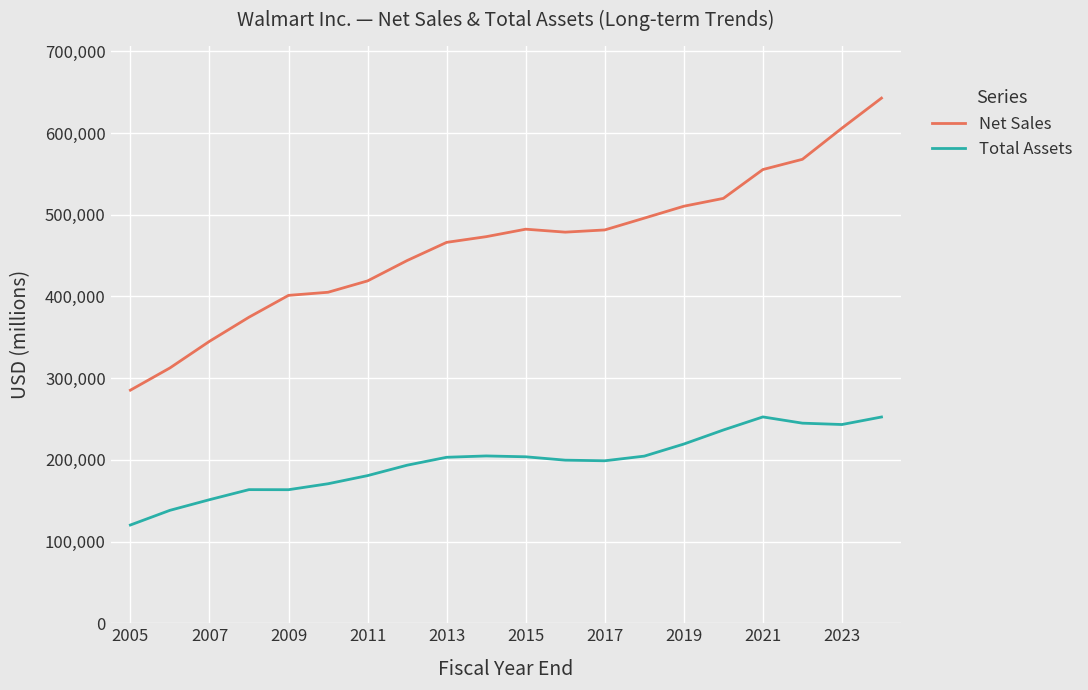

What is the difference between the maximum and minimum values in the Net Sales series?

357415